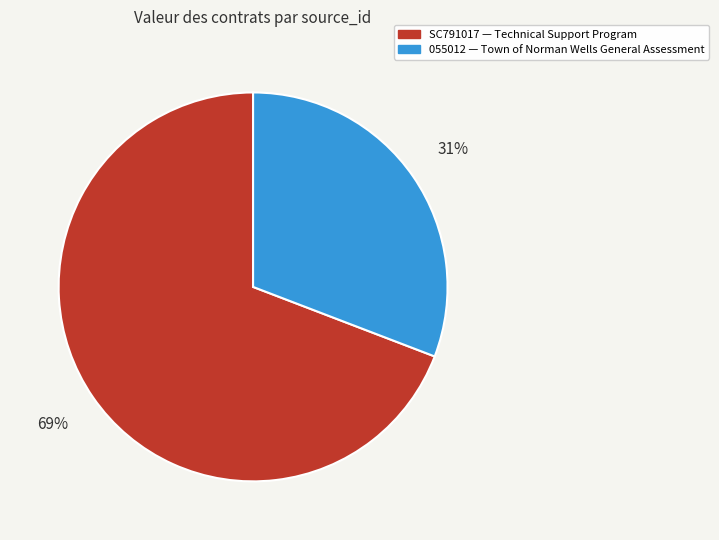

How many segments does this pie chart have?

2